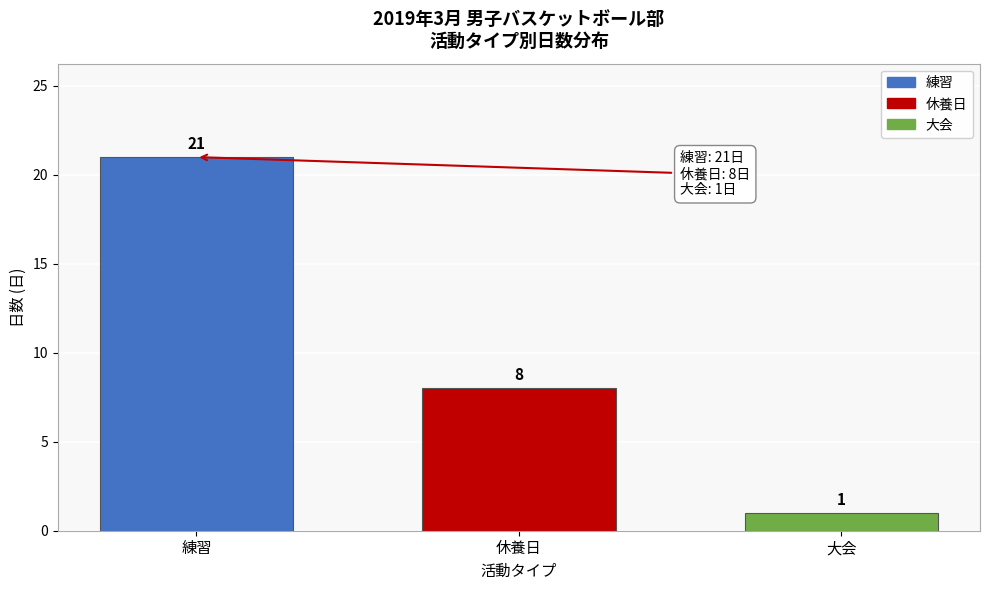

Reading right to left, transcribe all the data shown in this chart.

大会=1	休養日=8	練習=21